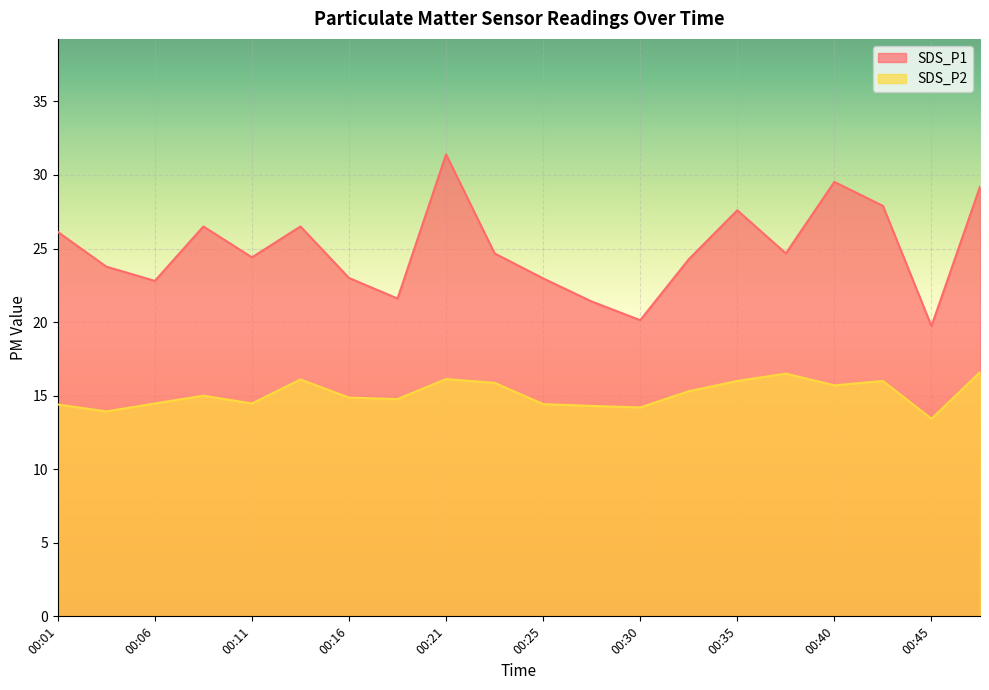

True or false: SDS_P1 and SDS_P2 cross at least once.

False